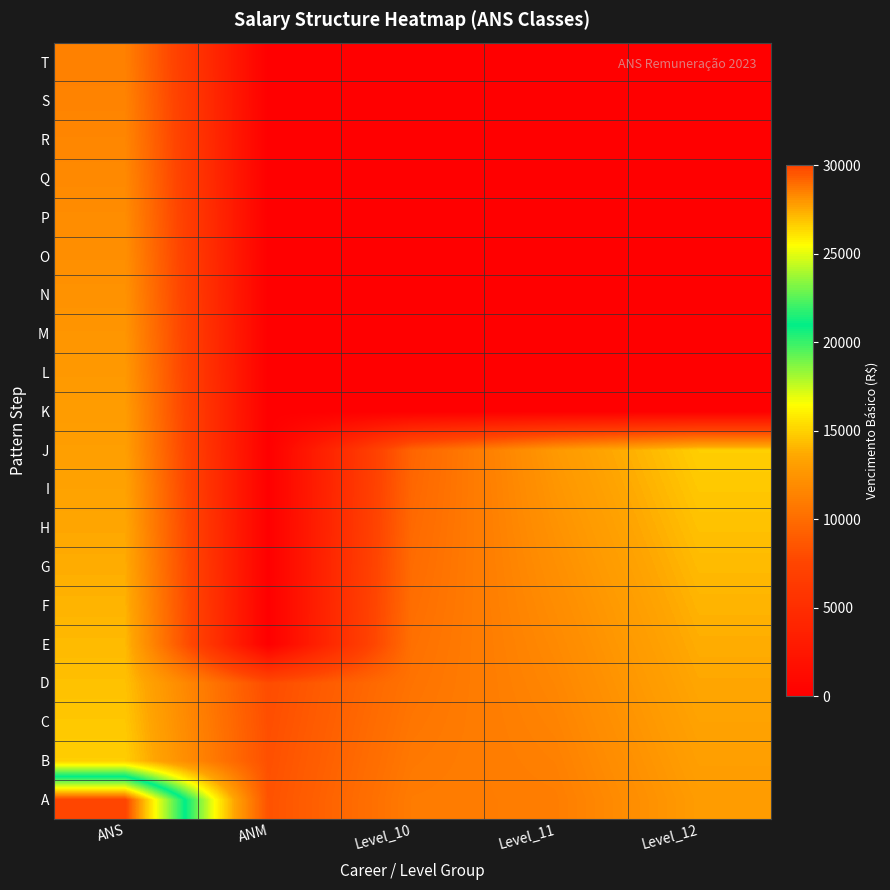

At how many categories does at least one series exceed 13648?

2